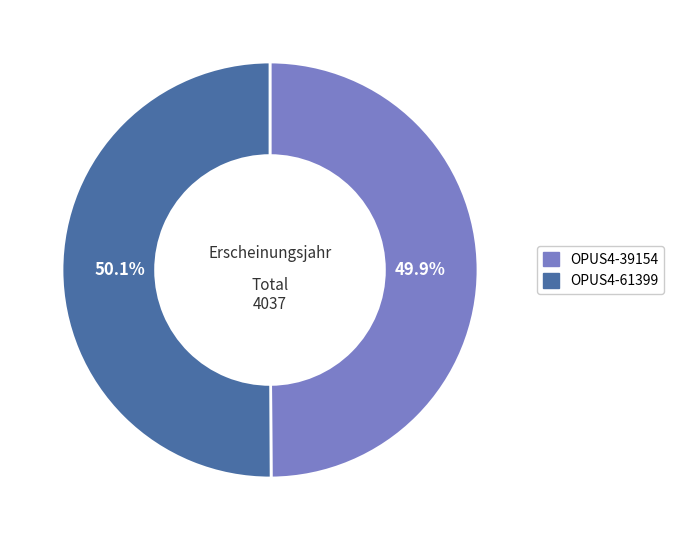

Does any single category account for the majority?

Yes